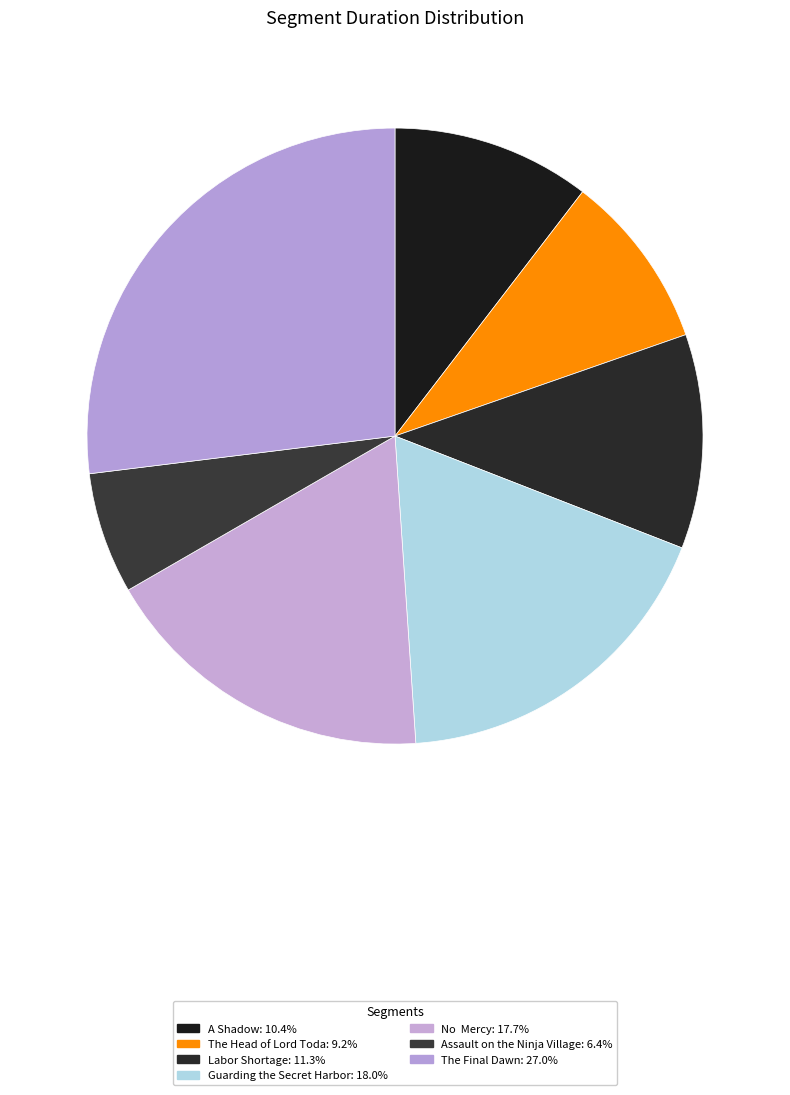

Which has a higher value, Assault on the Ninja Village or Guarding the Secret Harbor?

Guarding the Secret Harbor